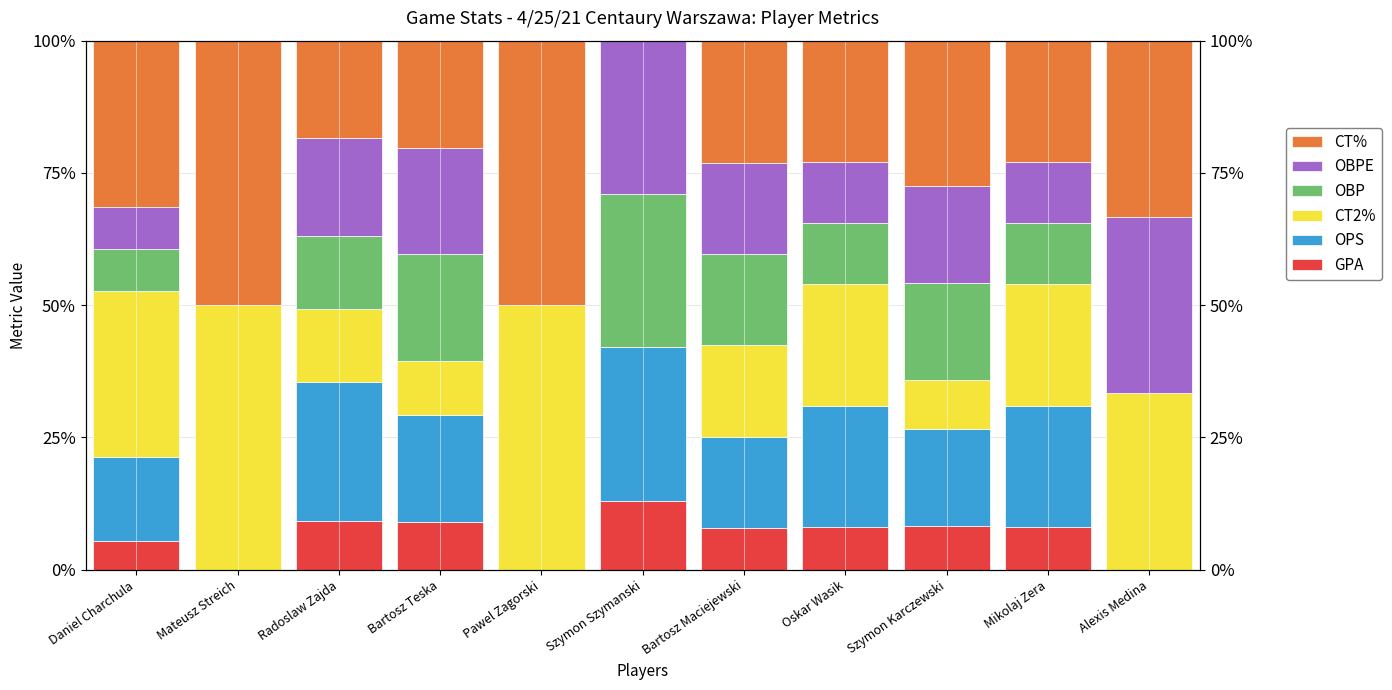

What are all the series names shown in the legend?

GPA, OPS, CT2%, OBP, OBPE, CT%